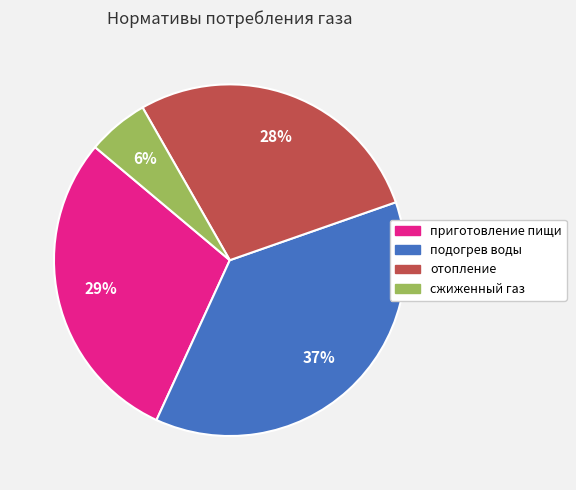

To the nearest percent, what is the difference between the приготовление пищи and подогрев воды slice percentages?

8%